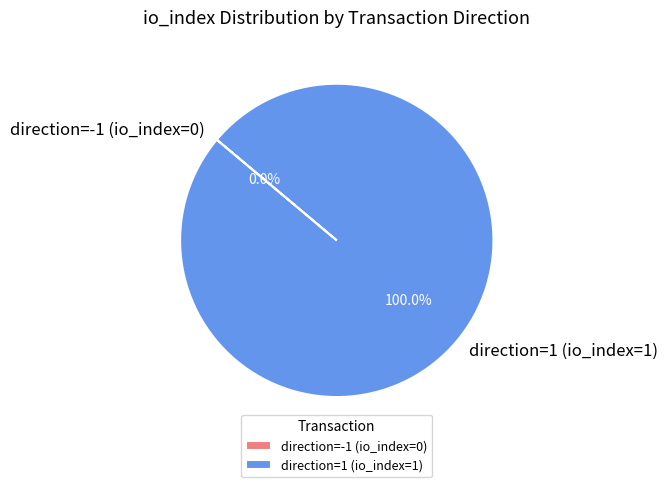

To the nearest percent, what is the difference between the direction=1 (io_index=1) and direction=-1 (io_index=0) slice percentages?

100%